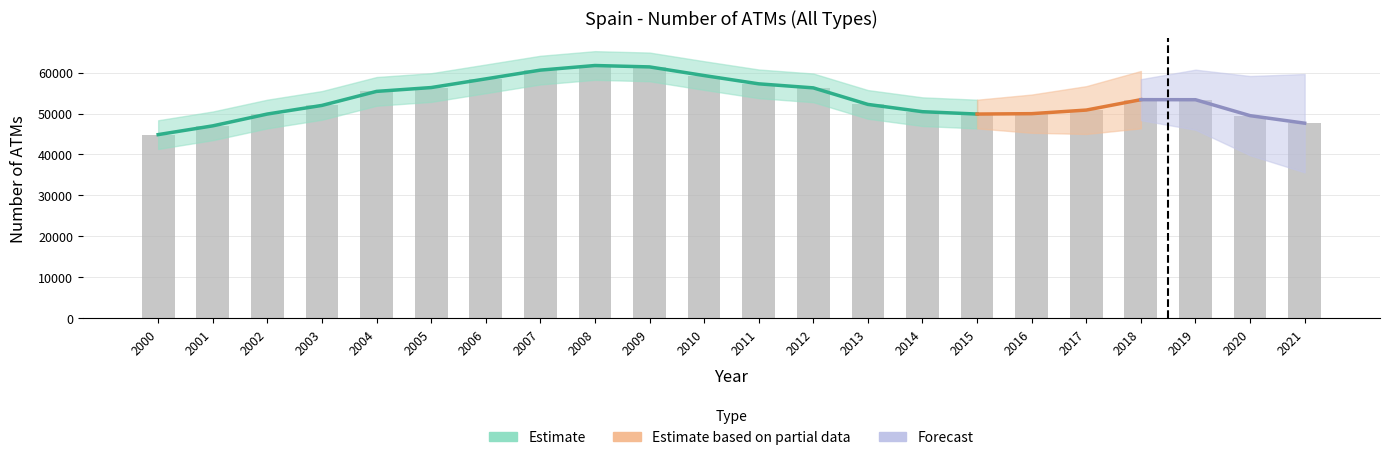

Reading left to right, what are all the values shown in this chart?

44851	46990	49876	51978	55399	56333	58454	60588	61714	61374	59263	57243	56258	52221	50445	49869	49963	50842	53379	53367	49481	47639